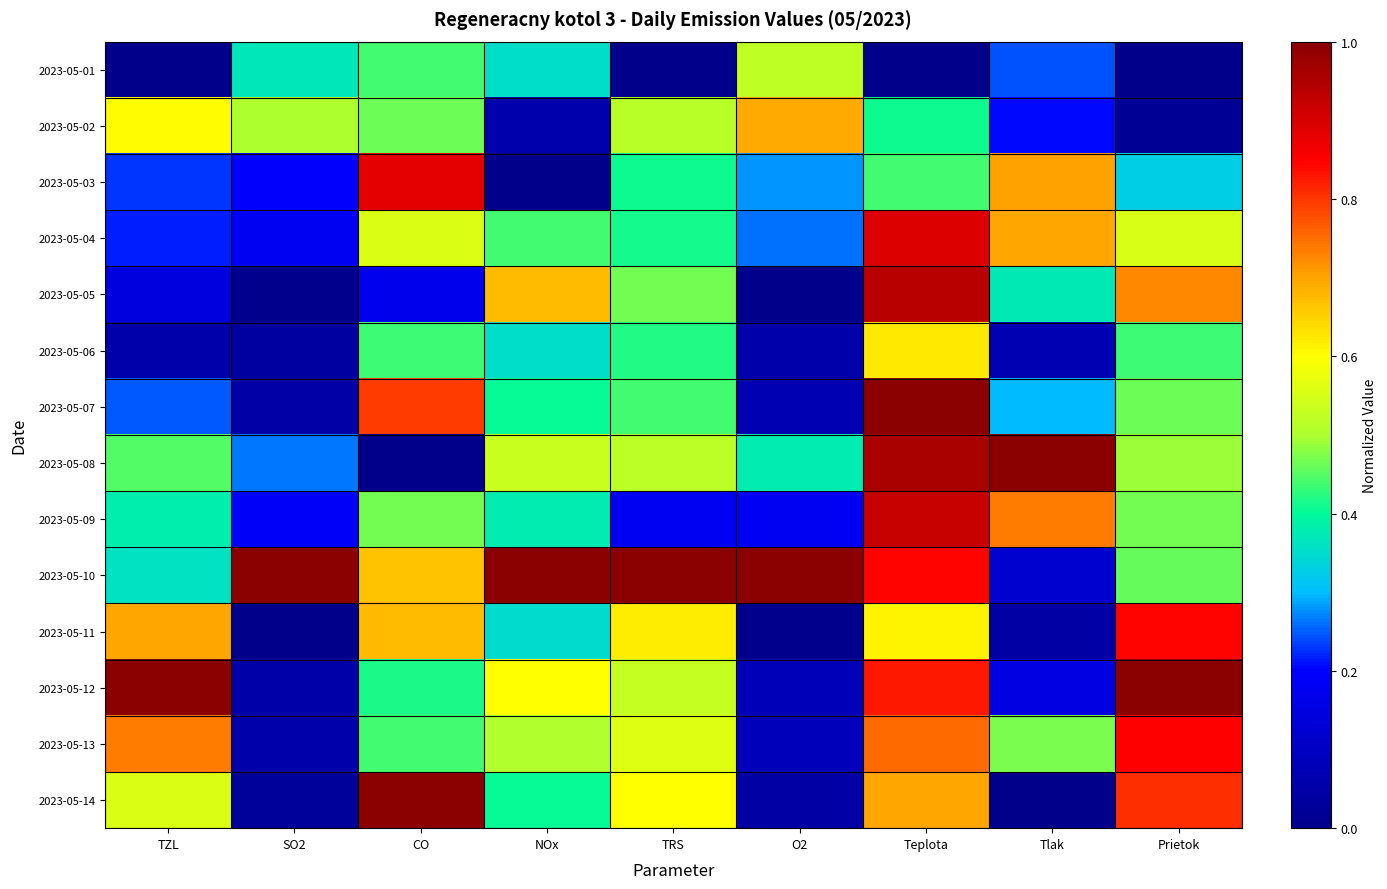

Between TRS and SO2, which is larger?

SO2